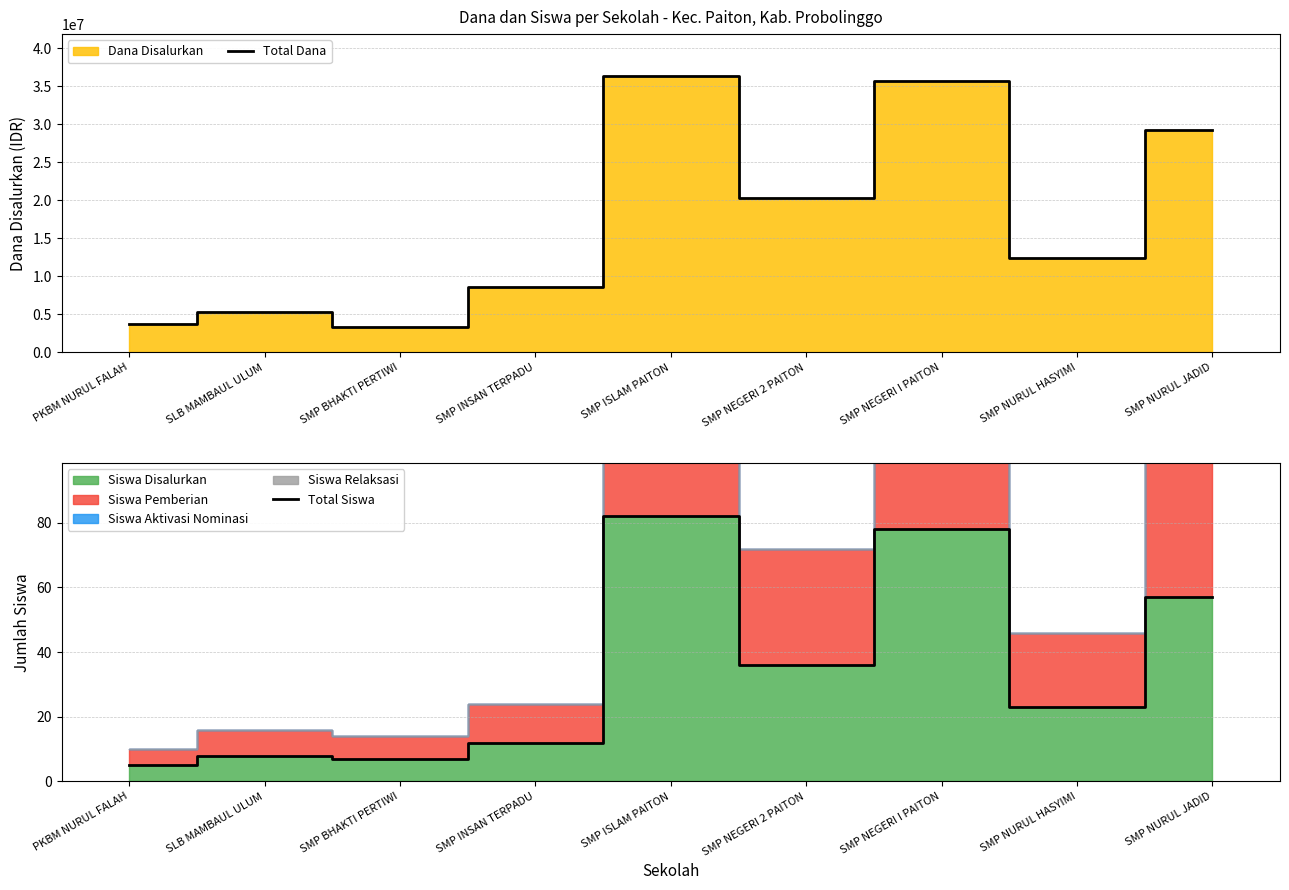

Is the value of Total Dana at SMP BHAKTI PERTIWI greater than the value of Total Siswa at SLB MAMBAUL ULUM?

Yes